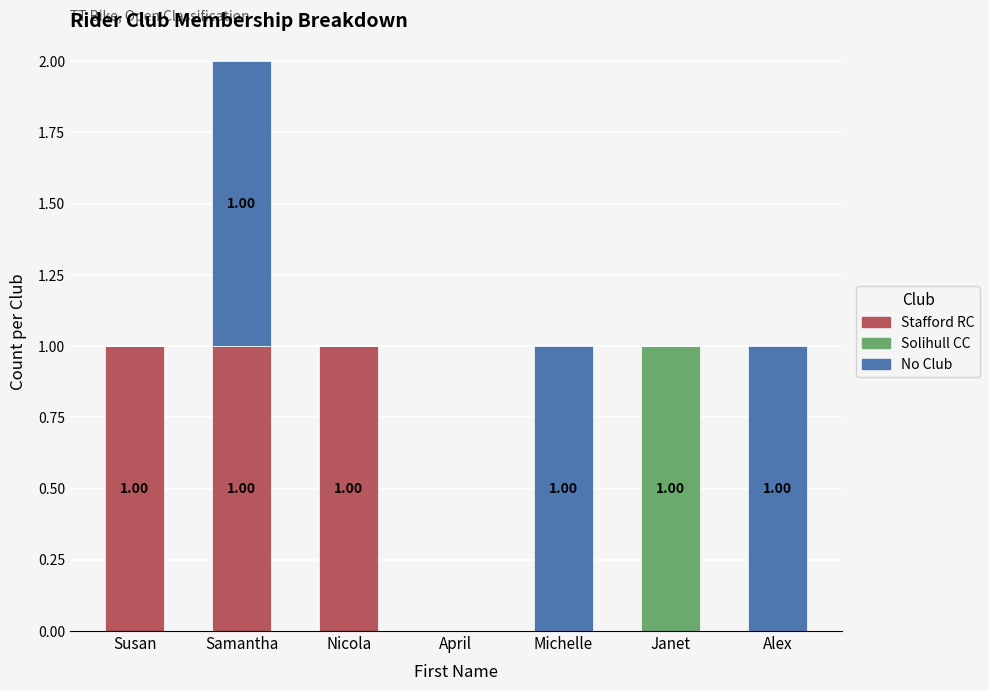

At which category is the sum across all series the highest?

Samantha